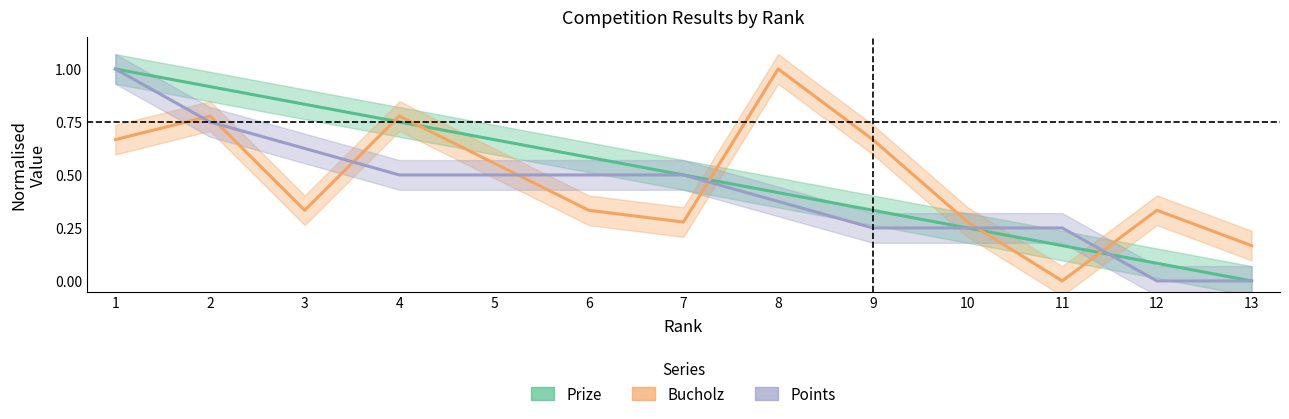

Reading right to left, list all the values displayed in this chart.

Prize: 0.0	0.1	0.2	0.2	0.3	0.4	0.5	0.6	0.7	0.8	0.8	0.9	1.0
Bucholz: 0.2	0.3	0.0	0.3	0.7	1.0	0.3	0.3	0.6	0.8	0.3	0.8	0.7
Points: 0.0	0.0	0.2	0.2	0.2	0.4	0.5	0.5	0.5	0.5	0.6	0.8	1.0